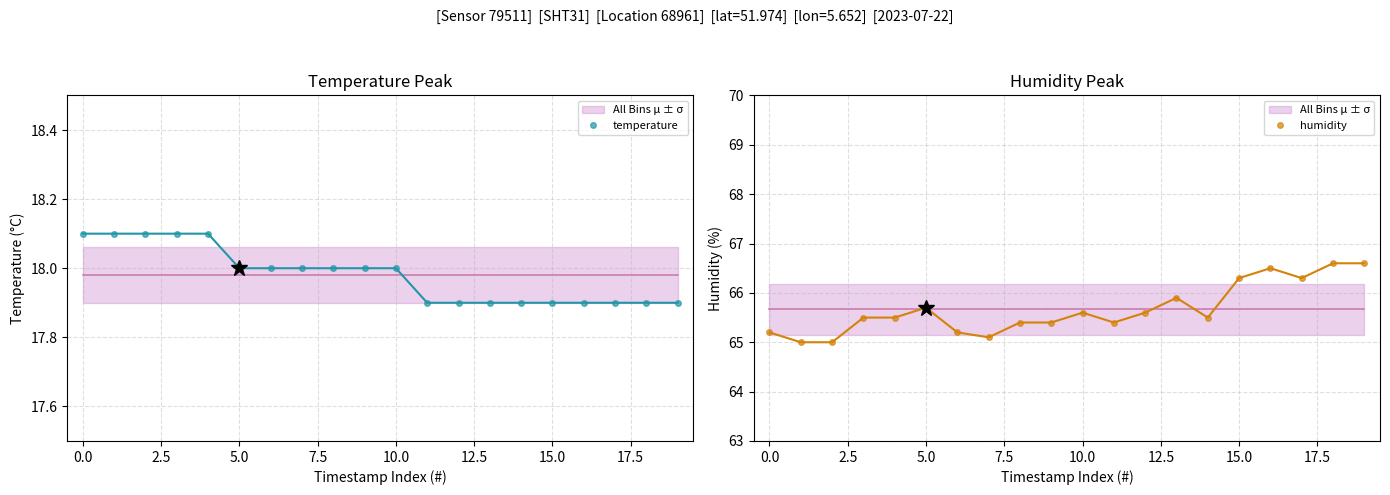

In humidity, how many points are lower than both neighbors (excluding endpoints)?

4